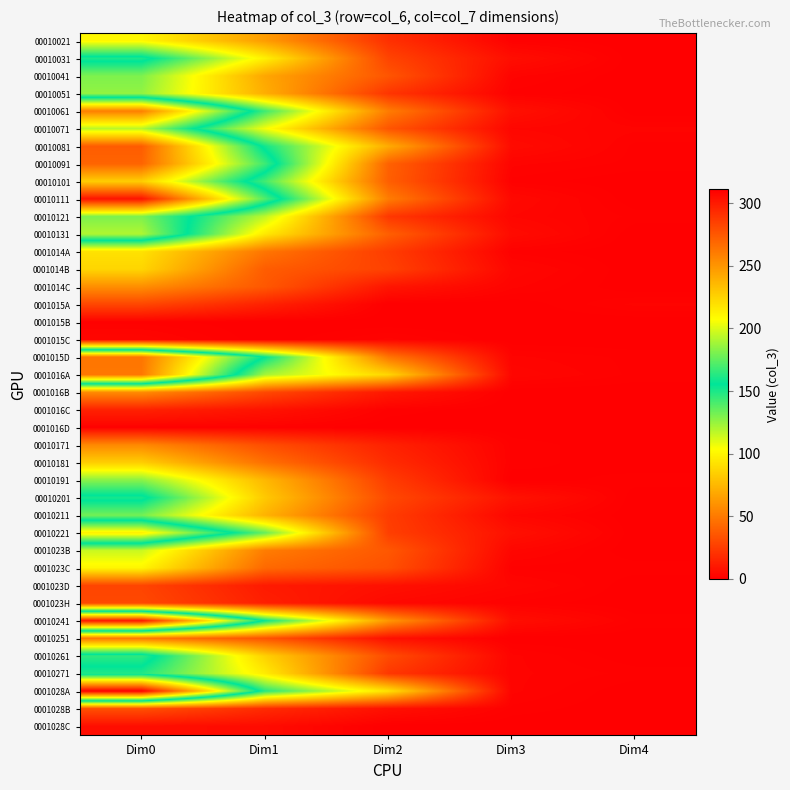

Which category has the lowest value across all series?

Dim4